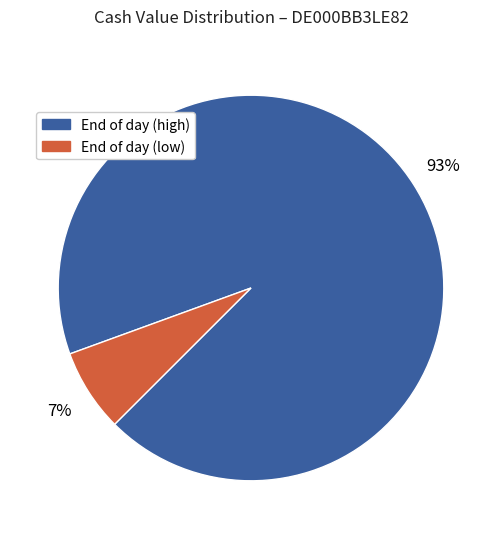

Count the number of slices in the pie.

2